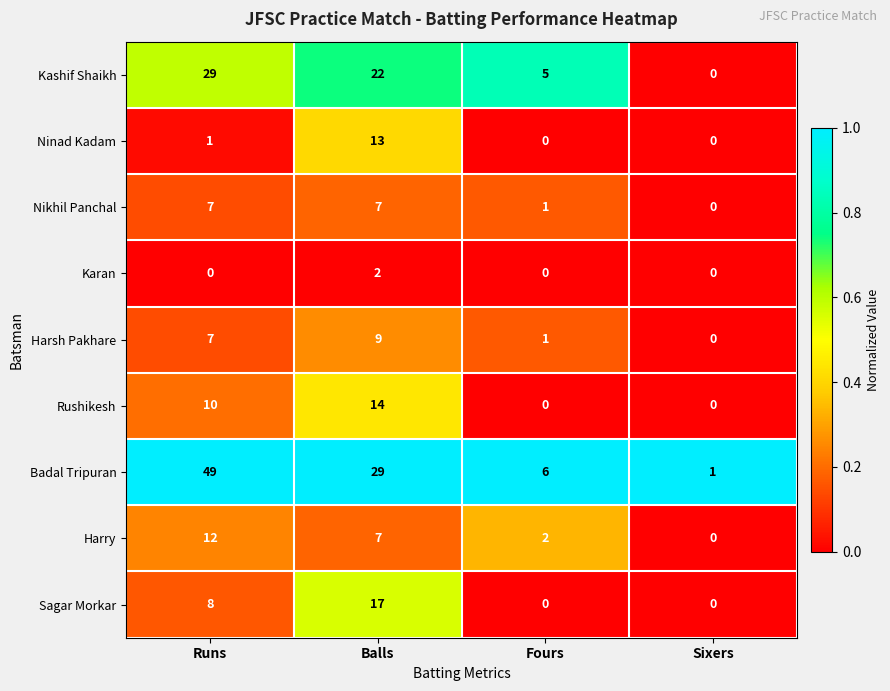

At how many categories does at least one series exceed 0?

4